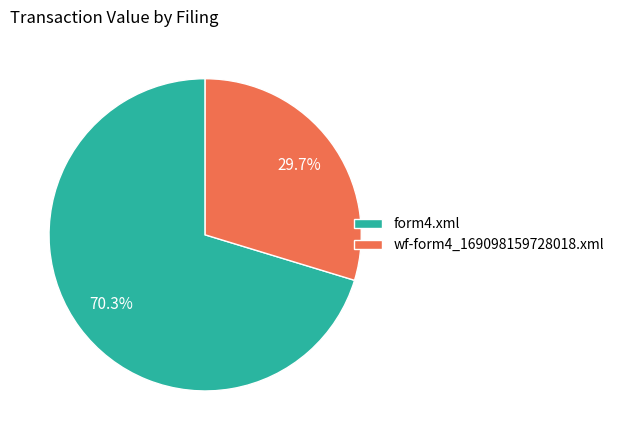

Which category has the biggest portion of the pie?

form4.xml